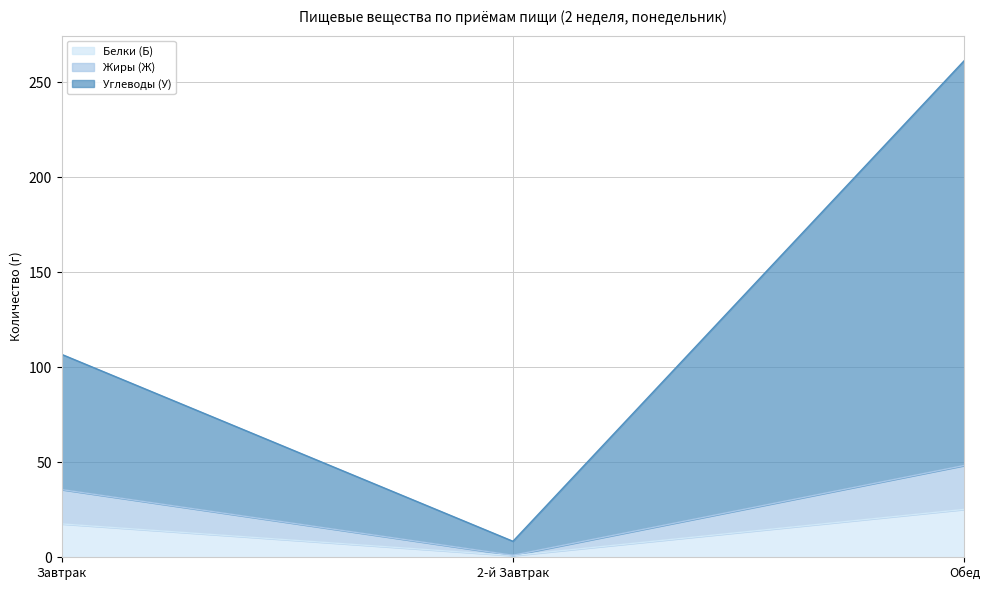

Count the number of data series in this chart.

3